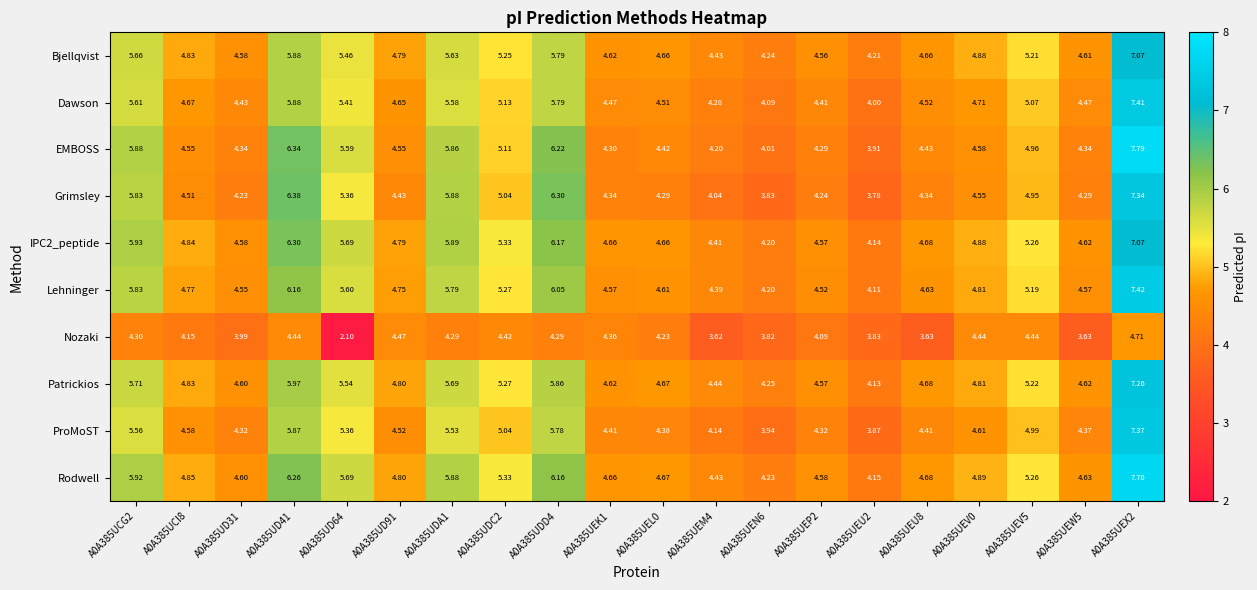

Is the value of Rodwell at A0A385UEL0 greater than the value of IPC2_peptide at A0A385UDC2?

No